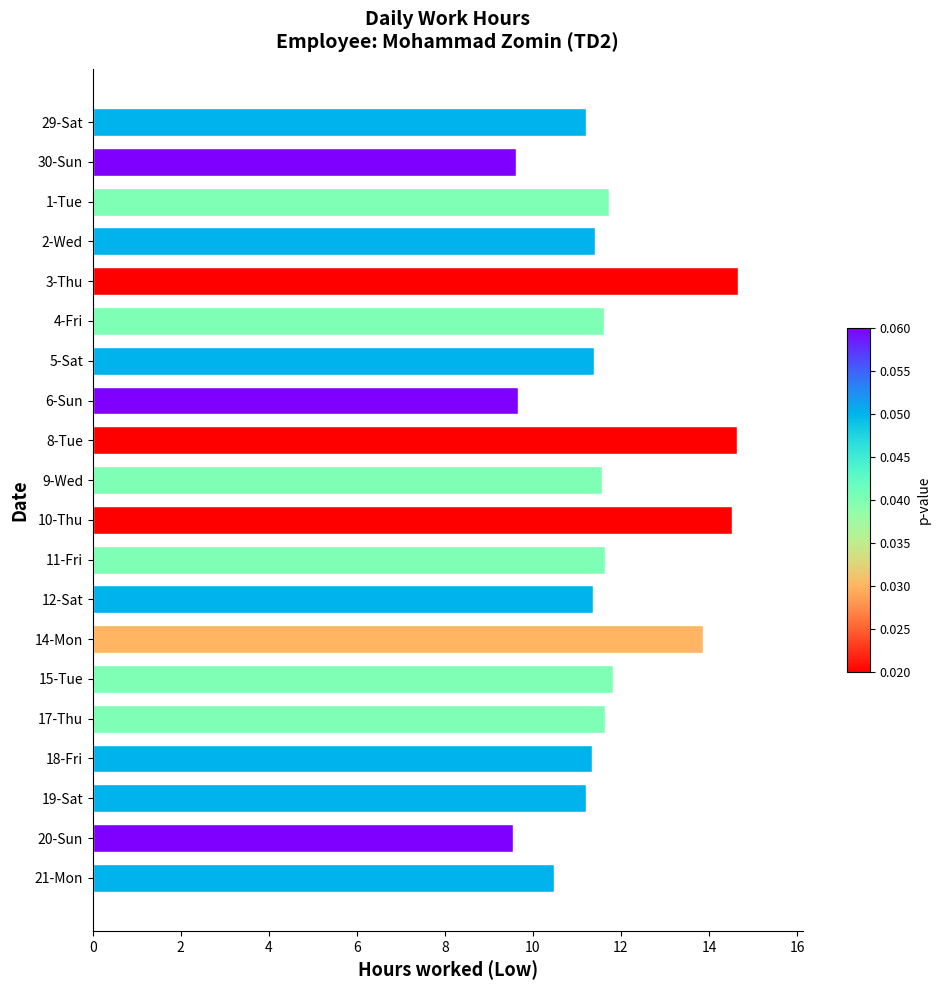

How many bars are there in total?

20